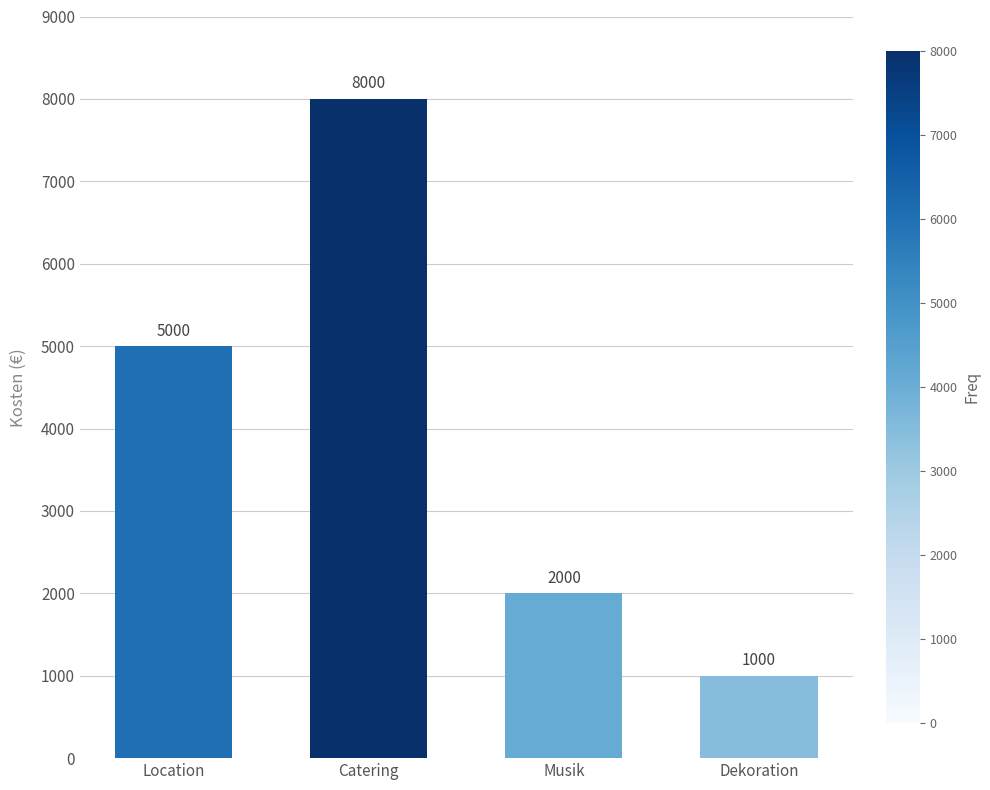

How many values are between 2000 and 8000?

3